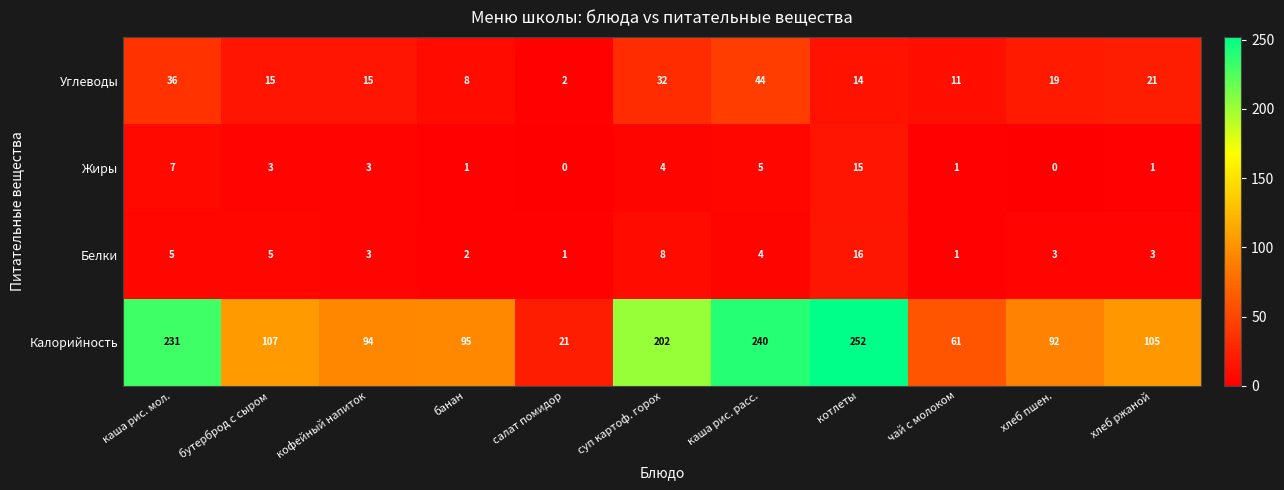

What is the difference between the maximum and minimum values in the Жиры series?

15